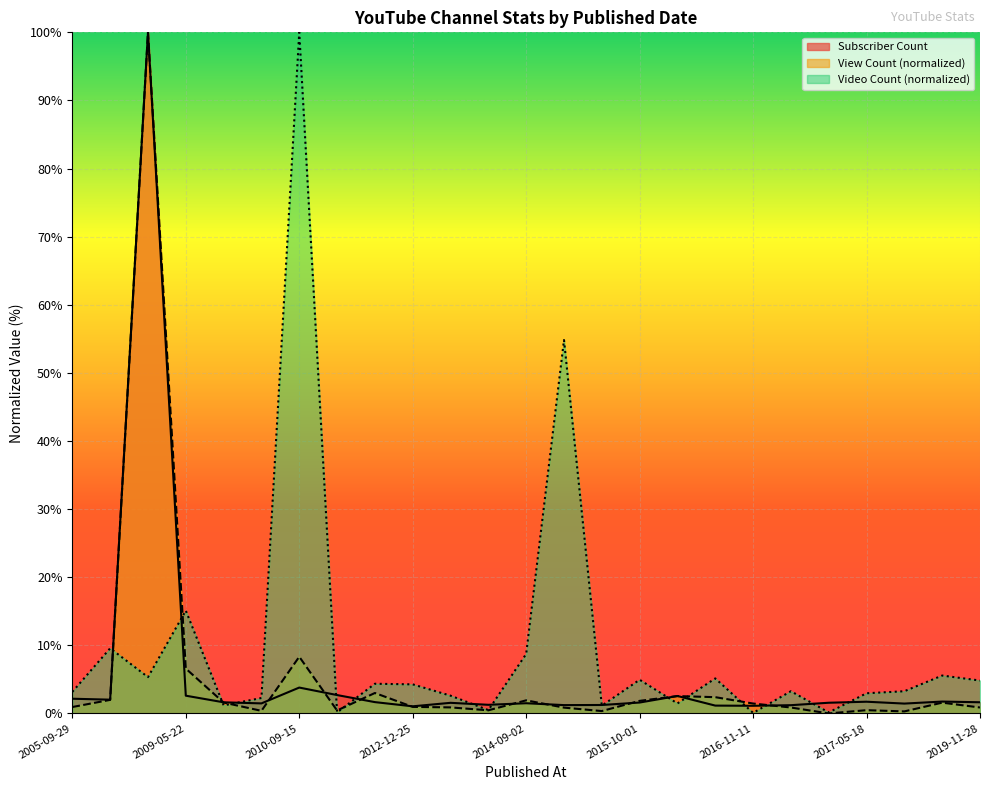

What is the total value across all series at 2009-05-22?

24.3